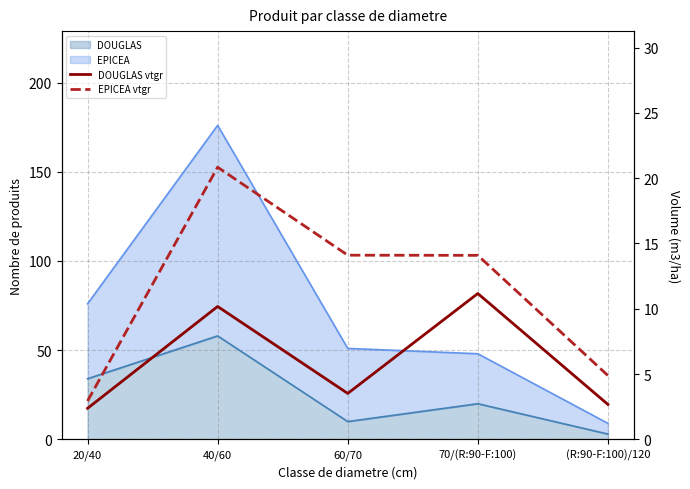

At which label is DOUGLAS vtgr closest to 6?

60/70